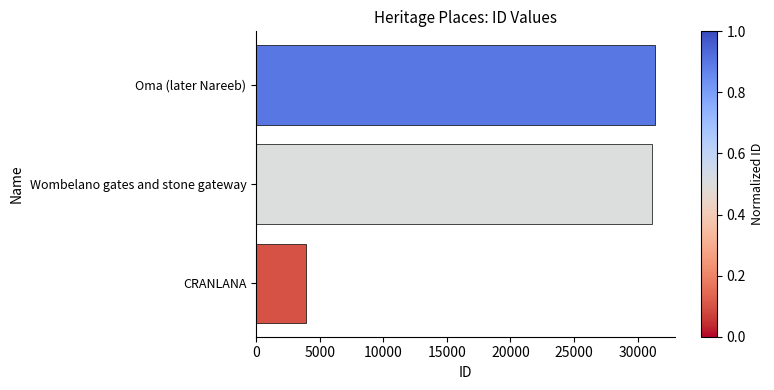

What is the sum of all values?

66504